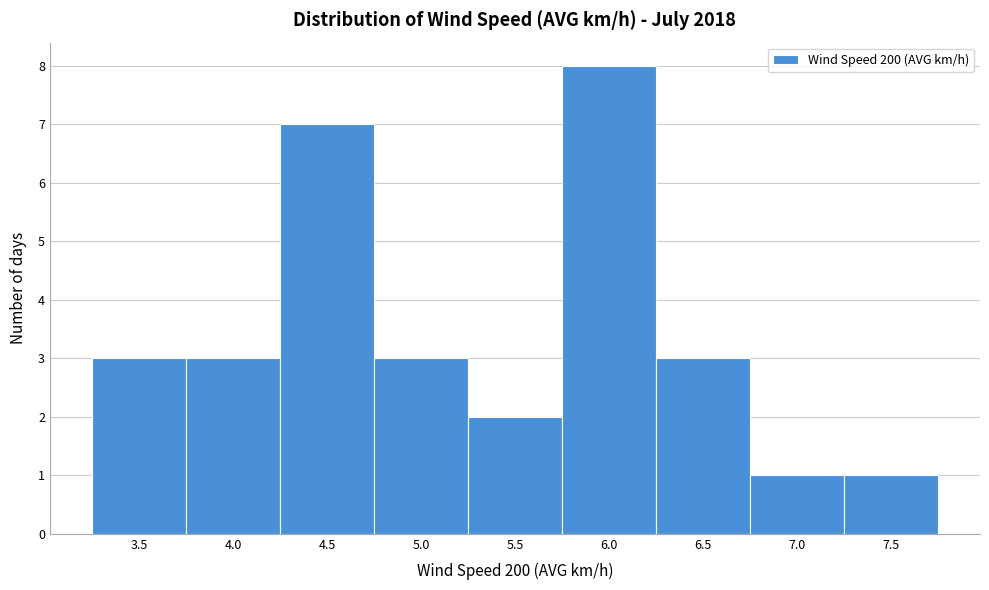

Reading right to left, list all the values displayed in this chart.

7.5=1	7.0=1	6.5=3	6.0=8	5.5=2	5.0=3	4.5=7	4.0=3	3.5=3